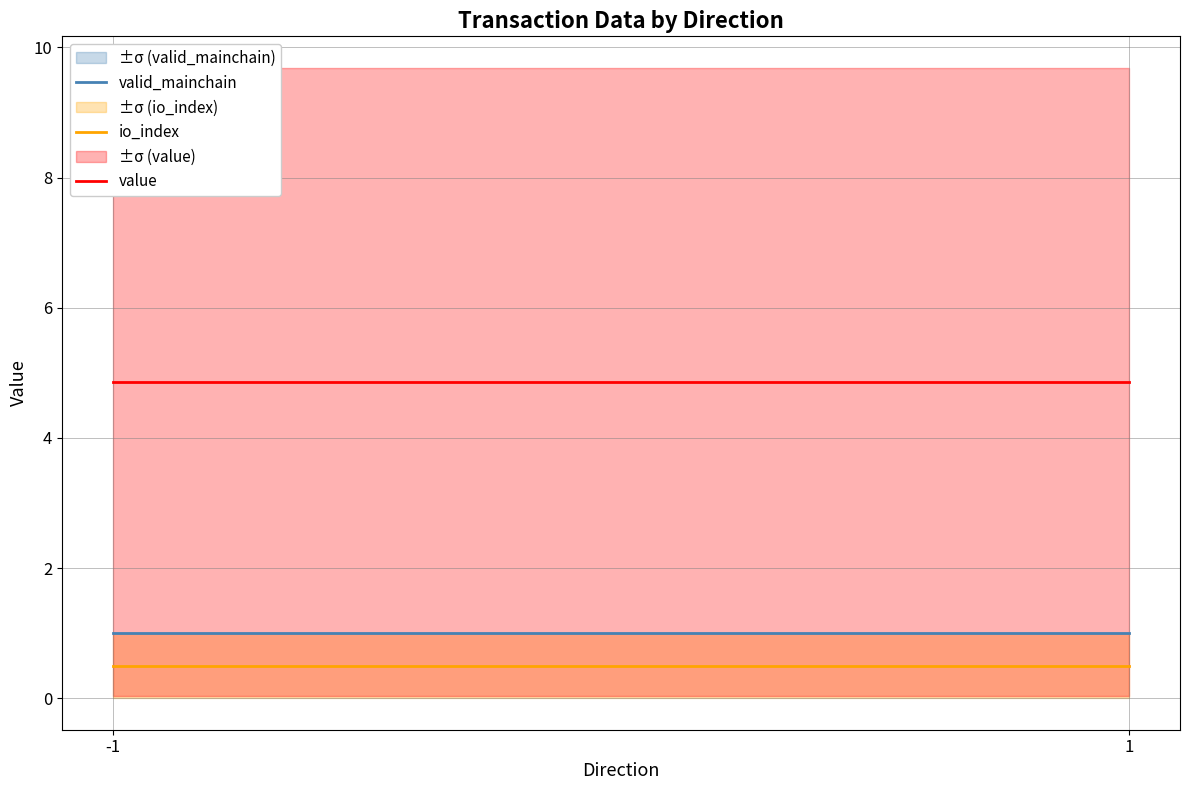

Where is valid_mainchain nearest to the value 1?

-1